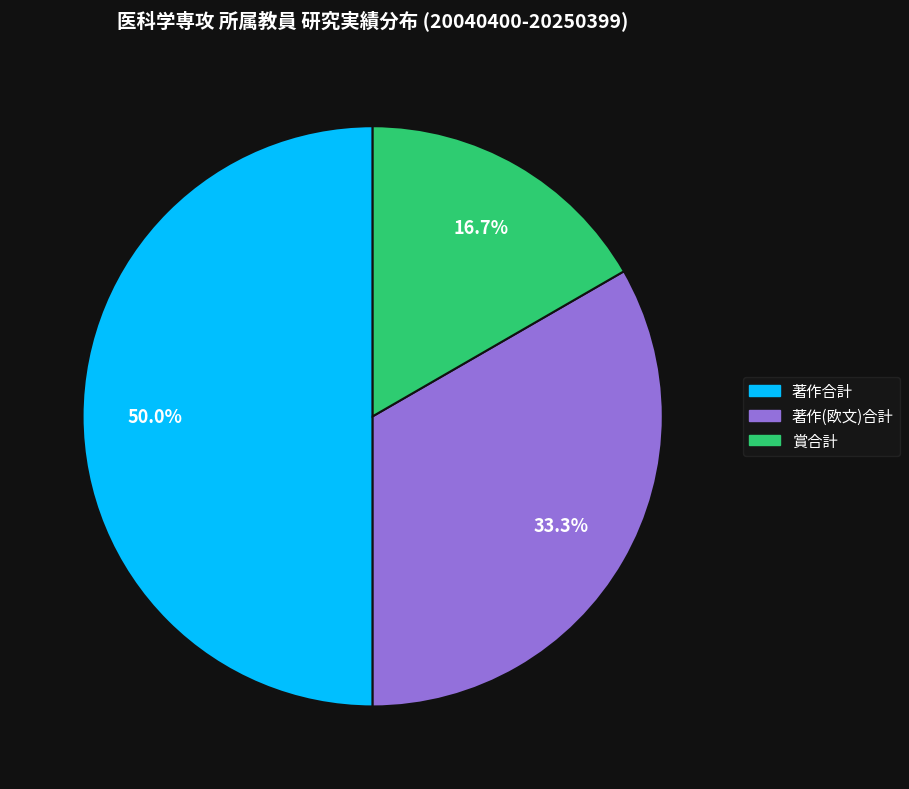

What is the smallest slice in the pie chart?

賞合計